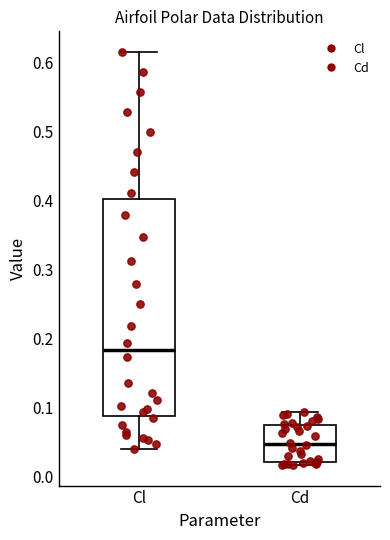

Where is the lower edge of the box for Cd on the y-axis? The values are not printed on the chart, so give them approximately, as read against the axis.

0.02